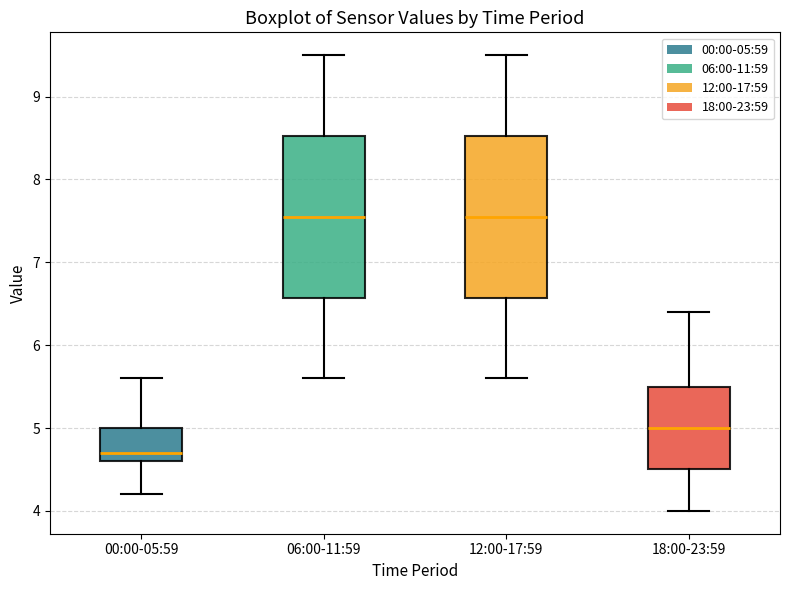

Which box's median line is the lowest?

00:00-05:59